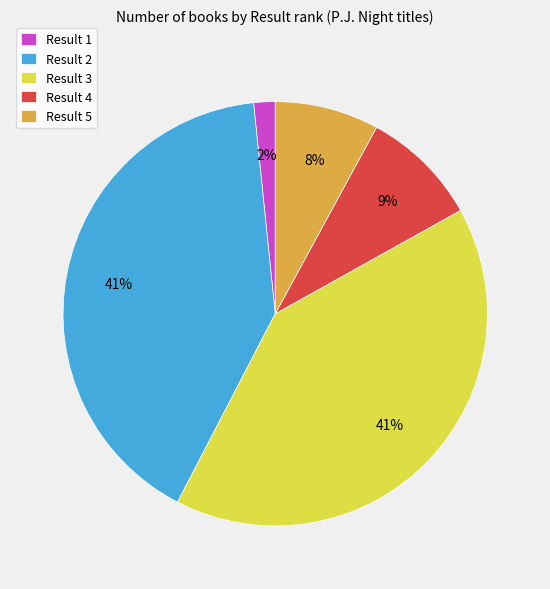

True or false: Result 5 accounts for 8% of the total.

True